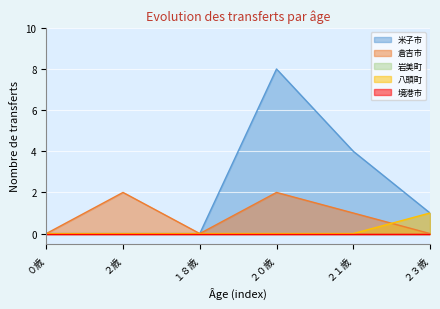

Does the chart display data point markers on the line(s)?

No